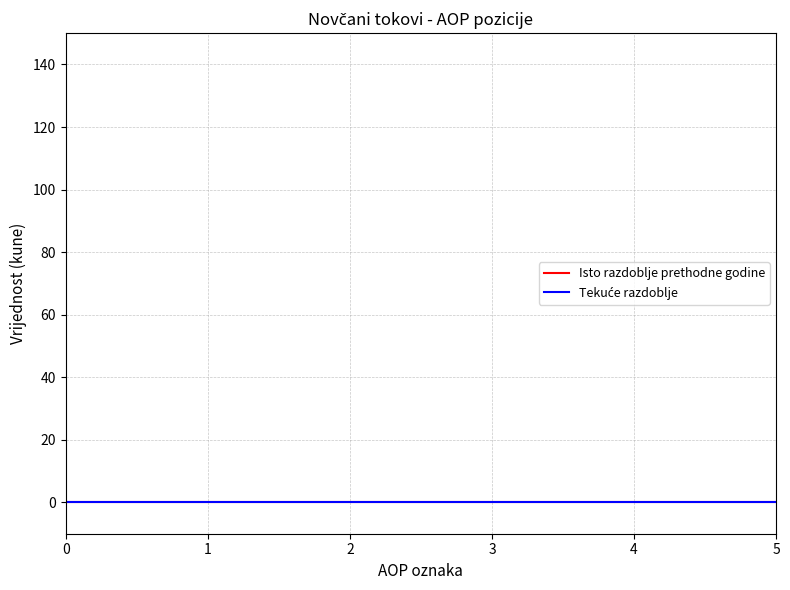

Between 8 and 21, which is larger?

21